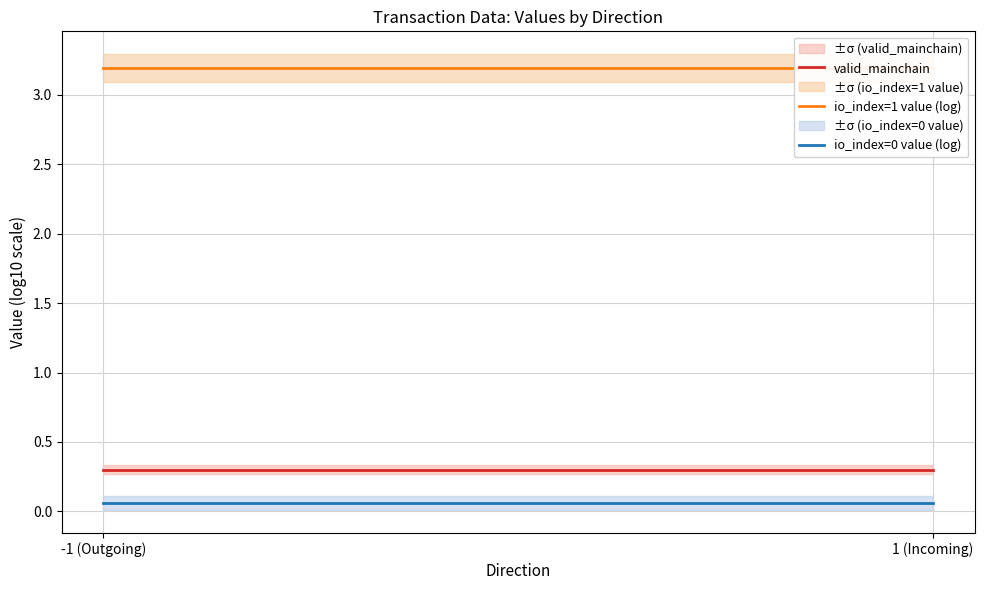

Reading right to left, what are all the values shown in this chart?

valid_mainchain: 1 (Incoming)=0.3	-1 (Outgoing)=0.3
io_index=1 value (log): 1 (Incoming)=3.2	-1 (Outgoing)=3.2
io_index=0 value (log): 1 (Incoming)=0.1	-1 (Outgoing)=0.1